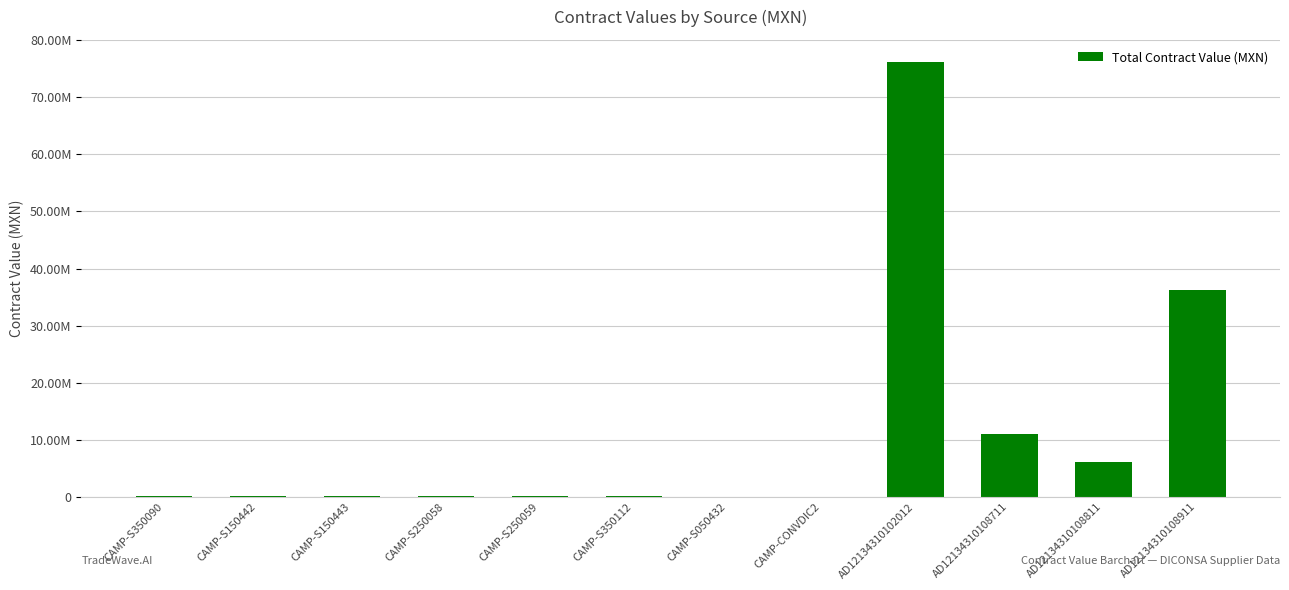

What is the label of the 1st bar from the right?

AD12134310108911